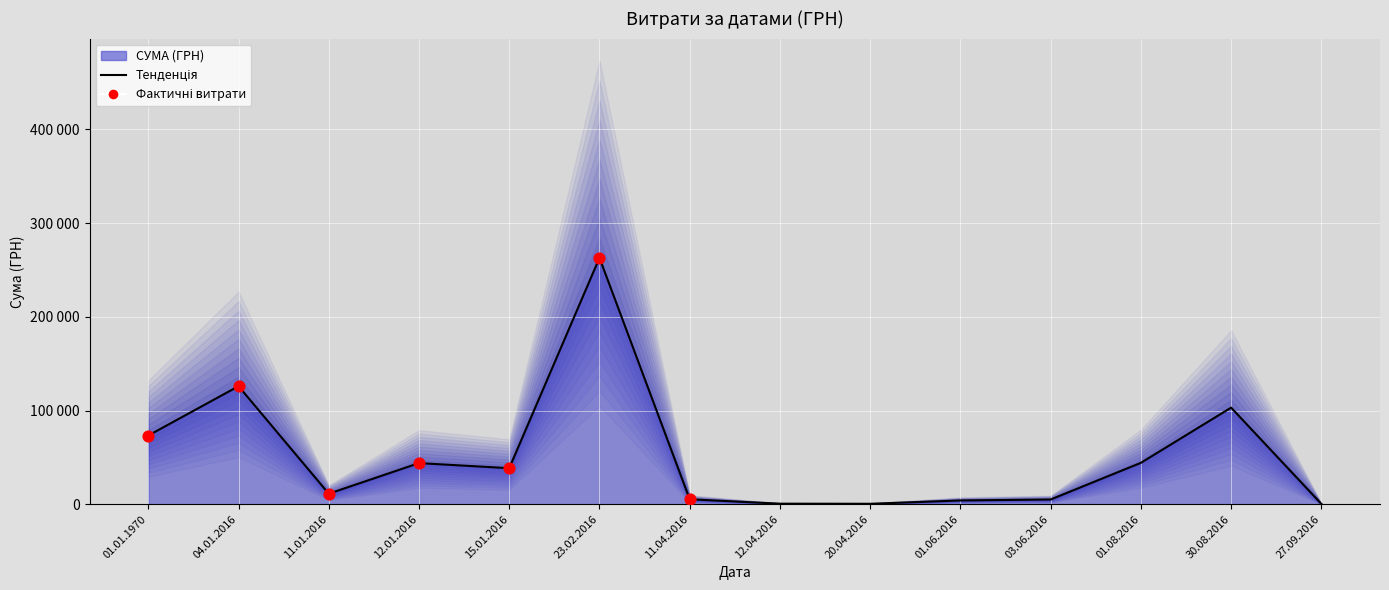

Between 04.01.2016 and 23.02.2016, which is larger?

23.02.2016